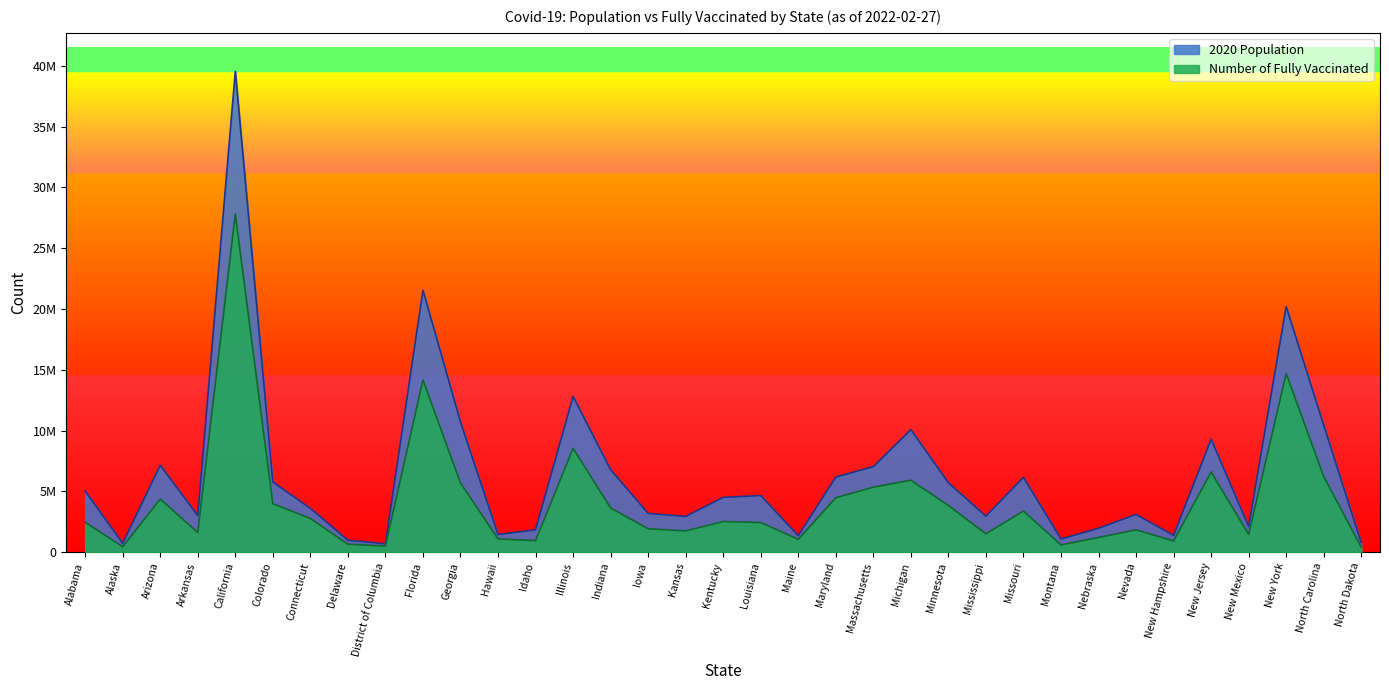

How many interior local valleys does the Number of Fully Vaccinated series have?

10